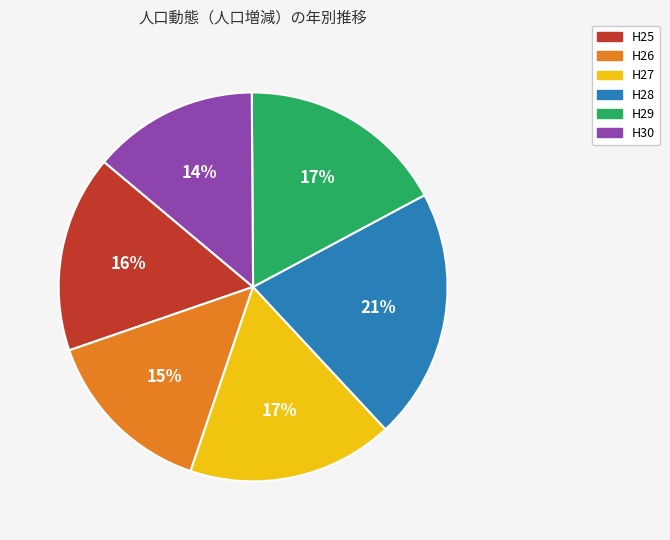

How many slices are in this pie chart?

6